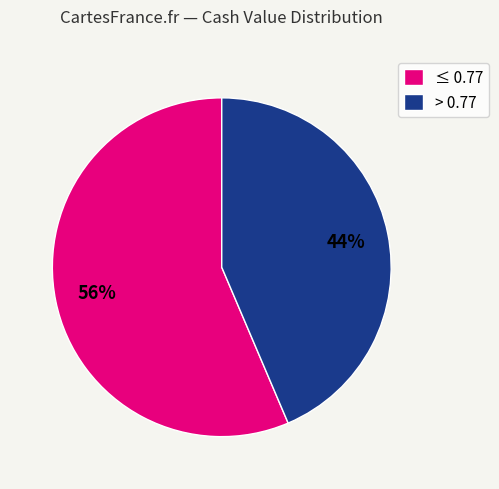

Does any single category account for the majority?

Yes